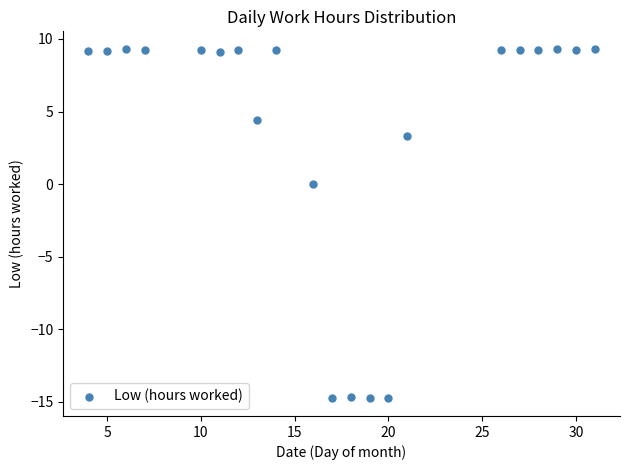

What is the range of X values (max minus min)?

27.0